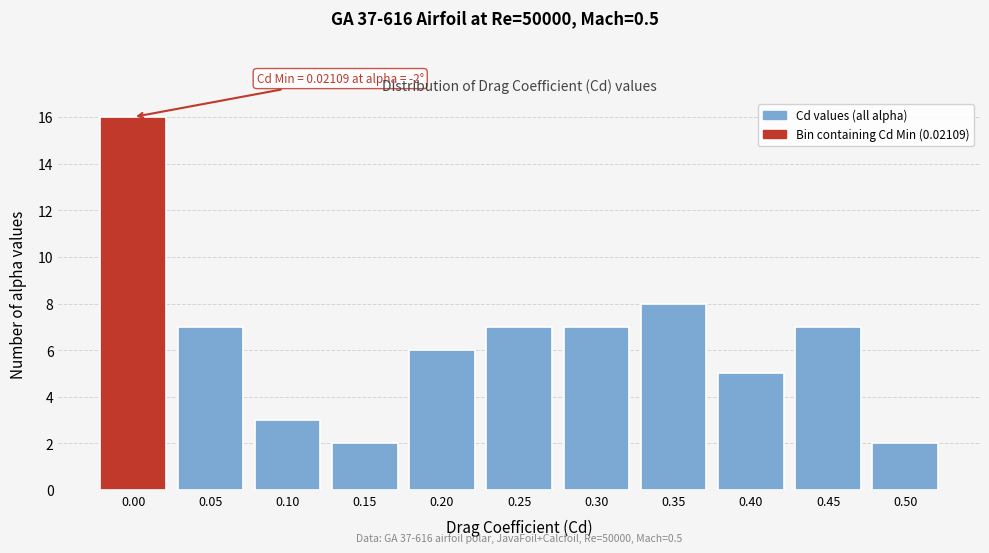

Reading left to right, transcribe all the data shown in this chart.

0.00=16	0.05=7	0.10=3	0.15=2	0.20=6	0.25=7	0.30=7	0.35=8	0.40=5	0.45=7	0.50=2